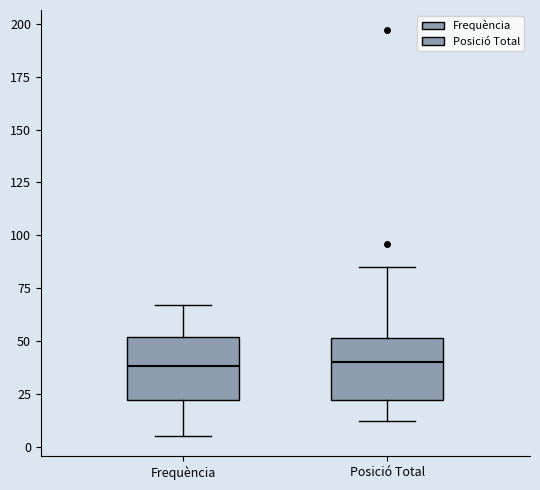

Where is the upper edge of the box for Posició Total on the y-axis? The values are not printed on the chart, so give them approximately, as read against the axis.

50